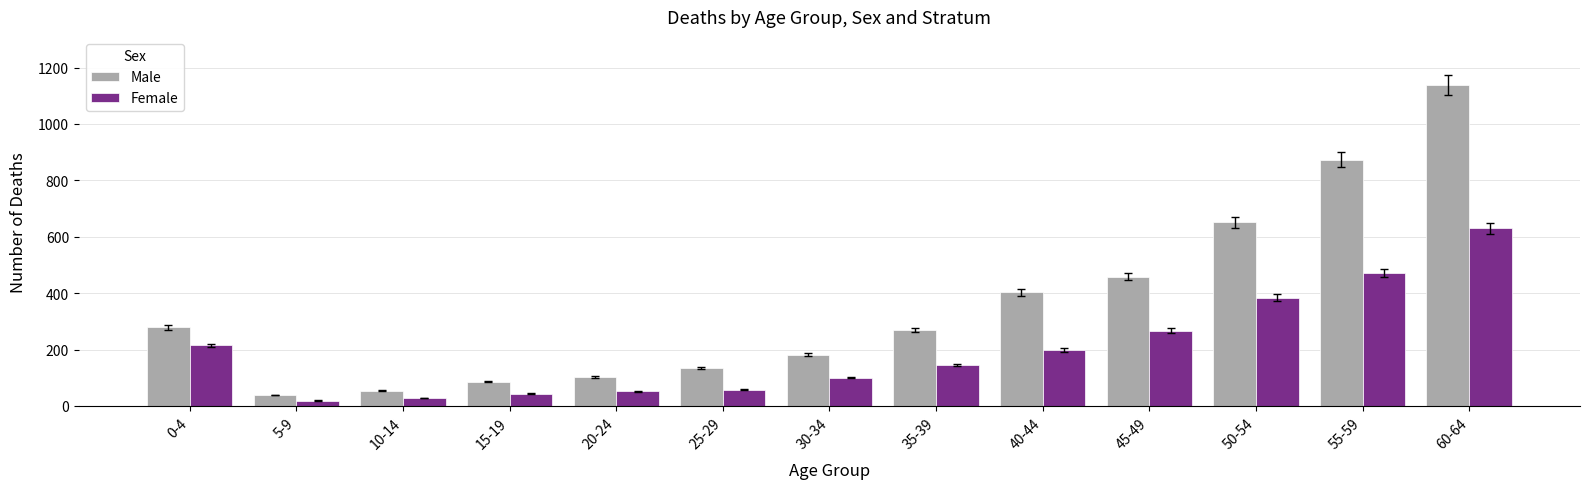

Is it true that Male equals 1898 at 60-64?

False